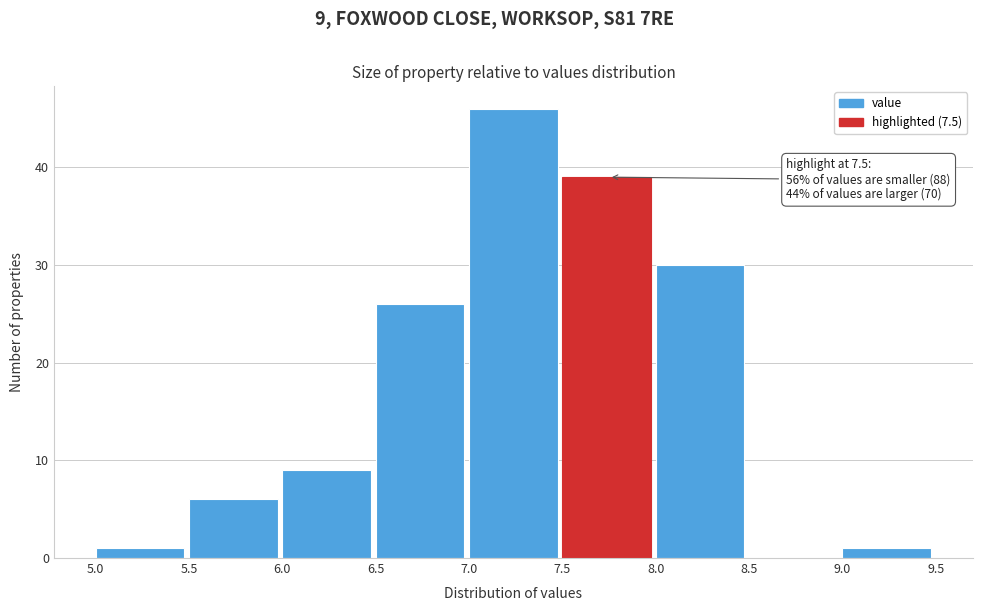

Which range on the x-axis has the tallest bar?

7.0 to 7.5